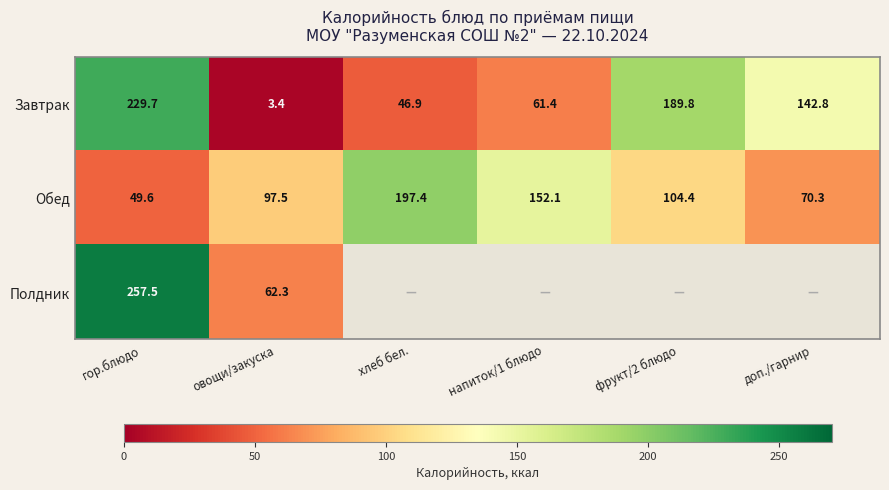

What value does the Завтрак series have at овощи/закуска?

3.4